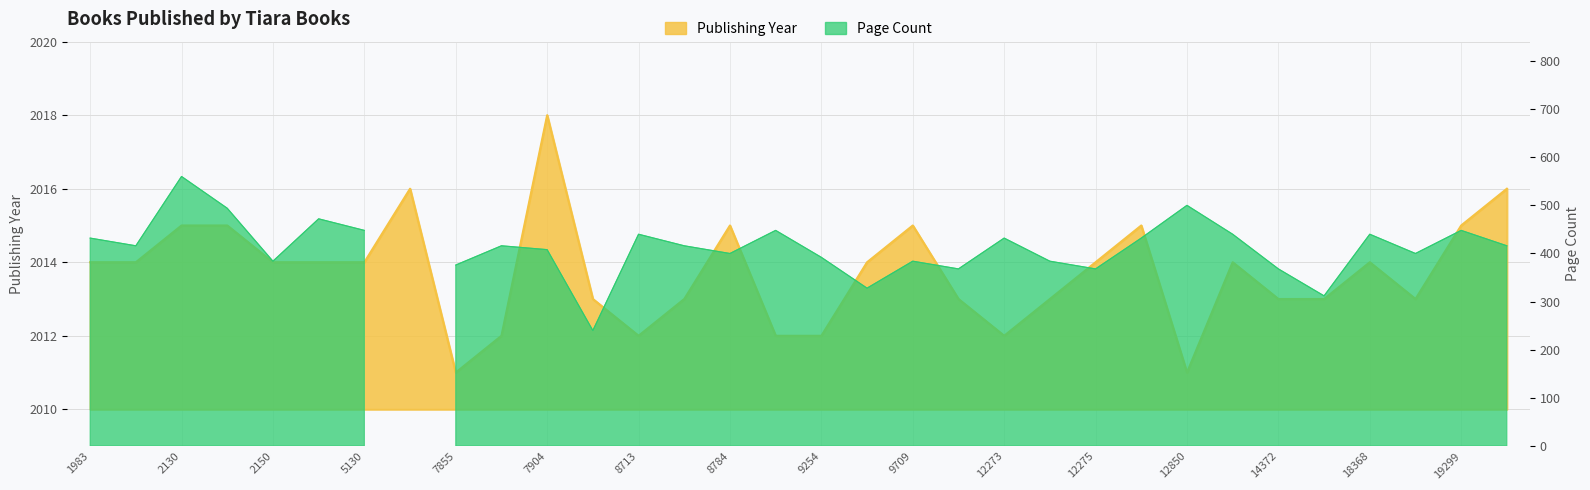

Rank the categories by value from highest to lowest.

7904, 6094, 19300, 2130, 2141, 8784, 9709, 12276, 19299, 1983, 1984, 2150, 2160, 5130, 9489, 12275, 13837, 18368, 8497, 8782, 10757, 12274, 14372, 16952, 18465, 7856, 8713, 8857, 9254, 12273, 7855, 12850